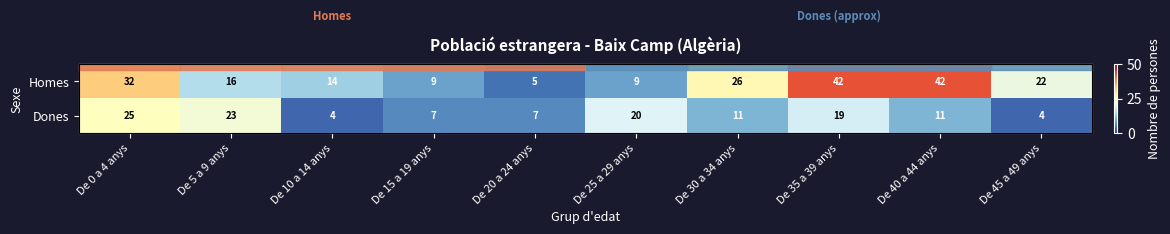

Which series has the widest spread of values?

Homes